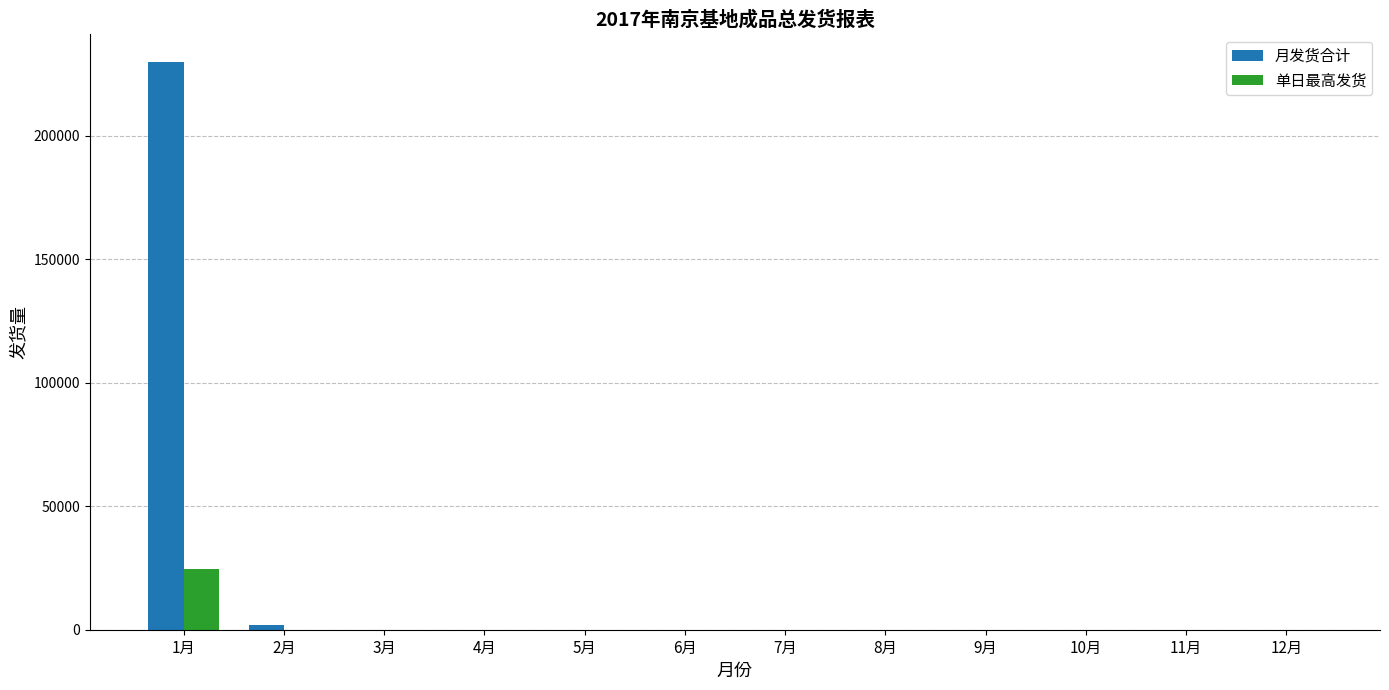

Reading left to right, extract all data points from this chart.

月发货合计: 1月=229734	2月=2000	3月=0	4月=0	5月=0	6月=0	7月=0	8月=0	9月=0	10月=0	11月=0	12月=0
单日最高发货: 1月=24611	2月=0	3月=0	4月=0	5月=0	6月=0	7月=0	8月=0	9月=0	10月=0	11月=0	12月=0